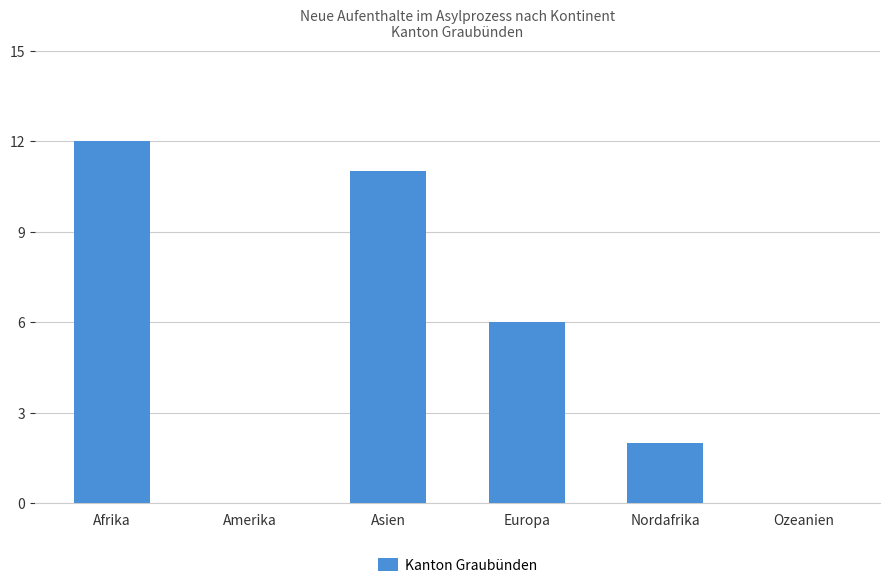

What is the maximum value shown in the chart?

12